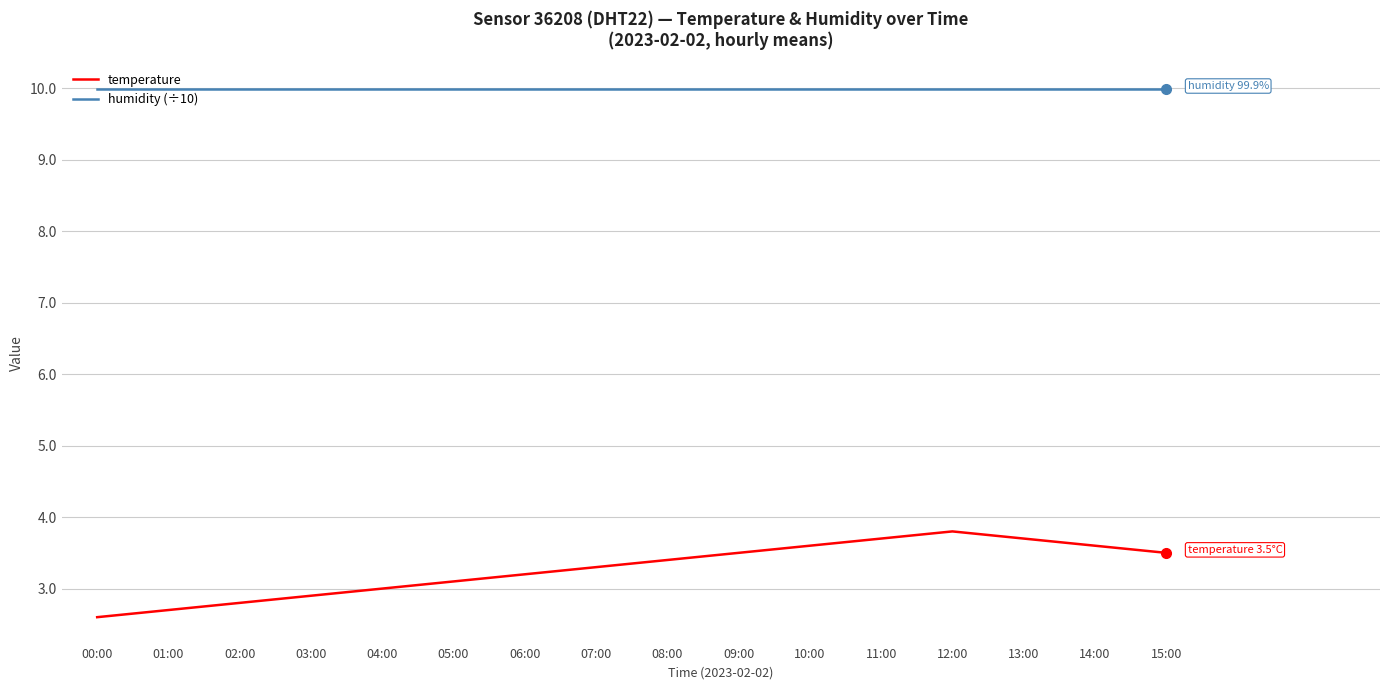

What is the total value across all series at 10:00?

13.6